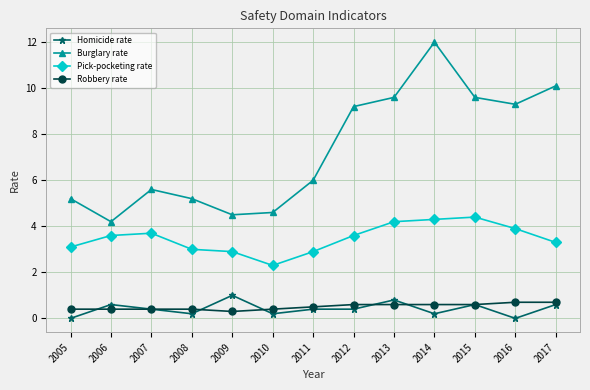

True or false: Pick-pocketing rate has a value of 1.8 at 2016.

False